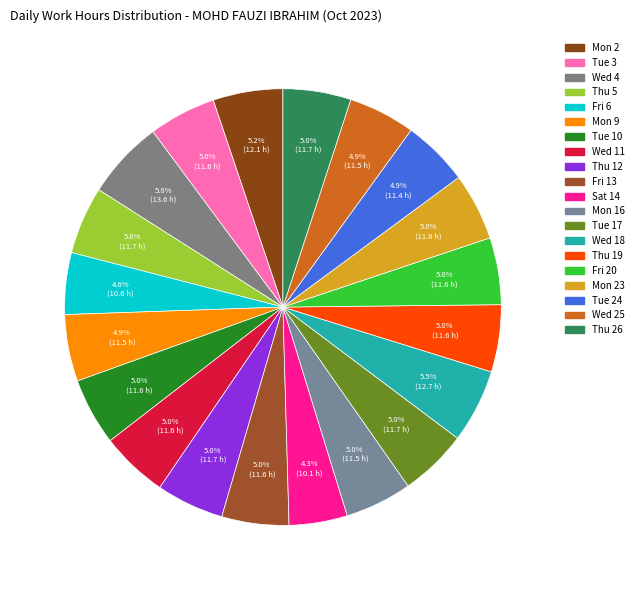

How many slices are in this pie chart?

20